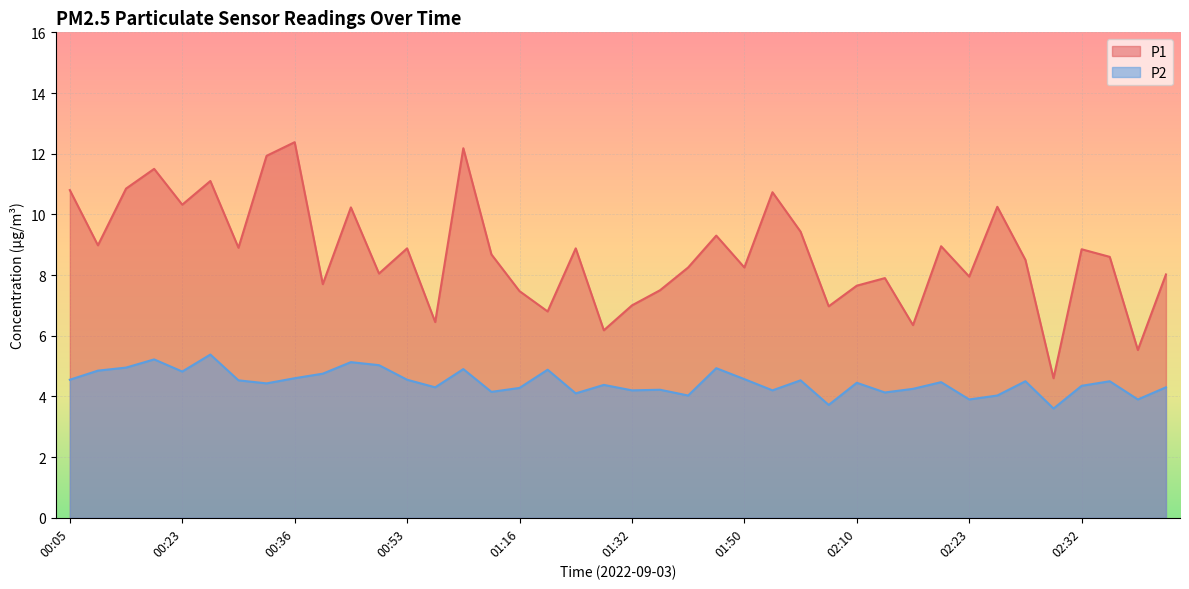

What is the value of the P2 point at the 36th from the left?

3.6